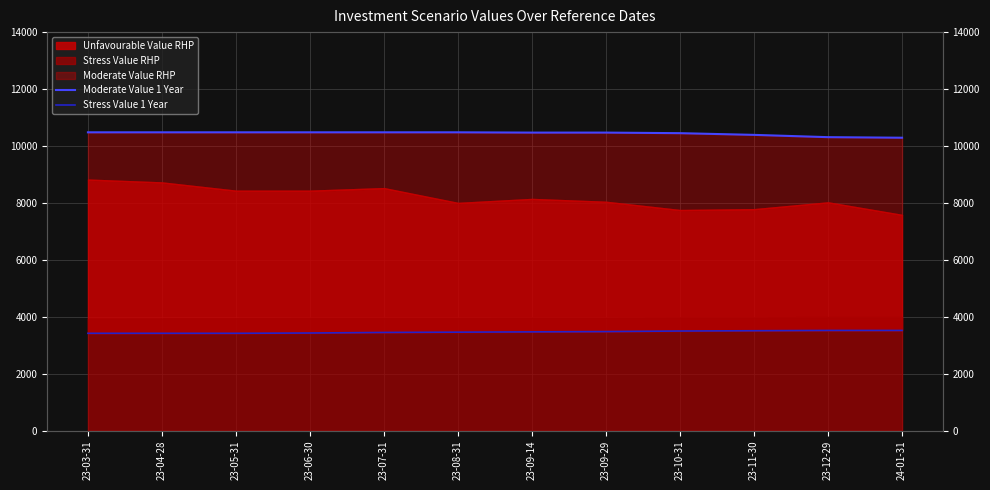

What is the difference between the maximum and second lowest values in the Moderate Value 1 Year series?

170